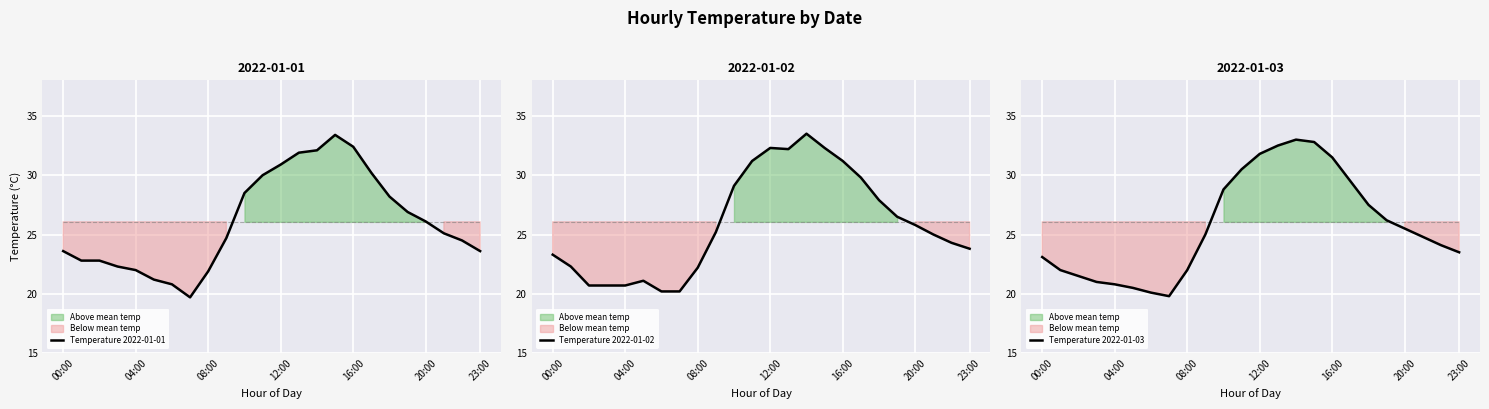

The Temperature 2022-01-03 series shows 29.5 at 17. True or false?

True